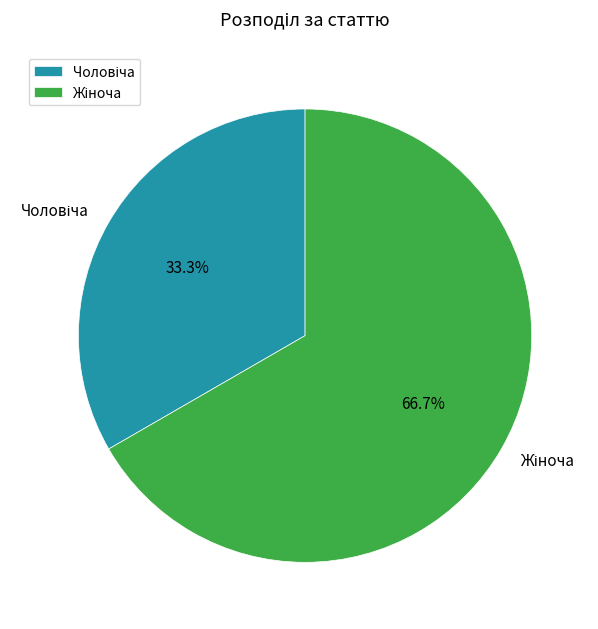

Does any single category account for the majority?

Yes